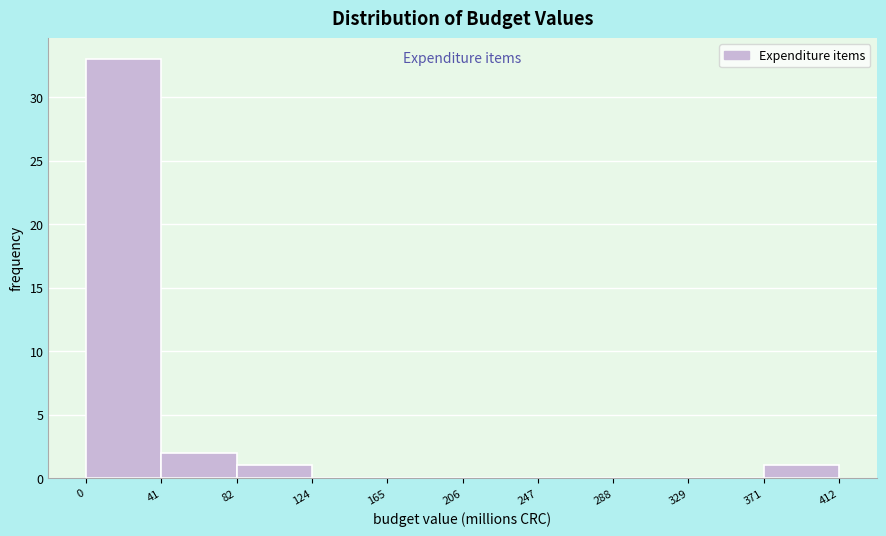

Reading left to right, transcribe this chart: for each bar, give the range it covers on the x-axis and its height. The values are not printed on the chart, so give them approximately, as read against the axis.

0 to 41: 33
41 to 82: 2
82 to 124: 1
124 to 165: 0
165 to 206: 0
206 to 247: 0
247 to 288: 0
288 to 329: 0
329 to 371: 0
371 to 412: 1